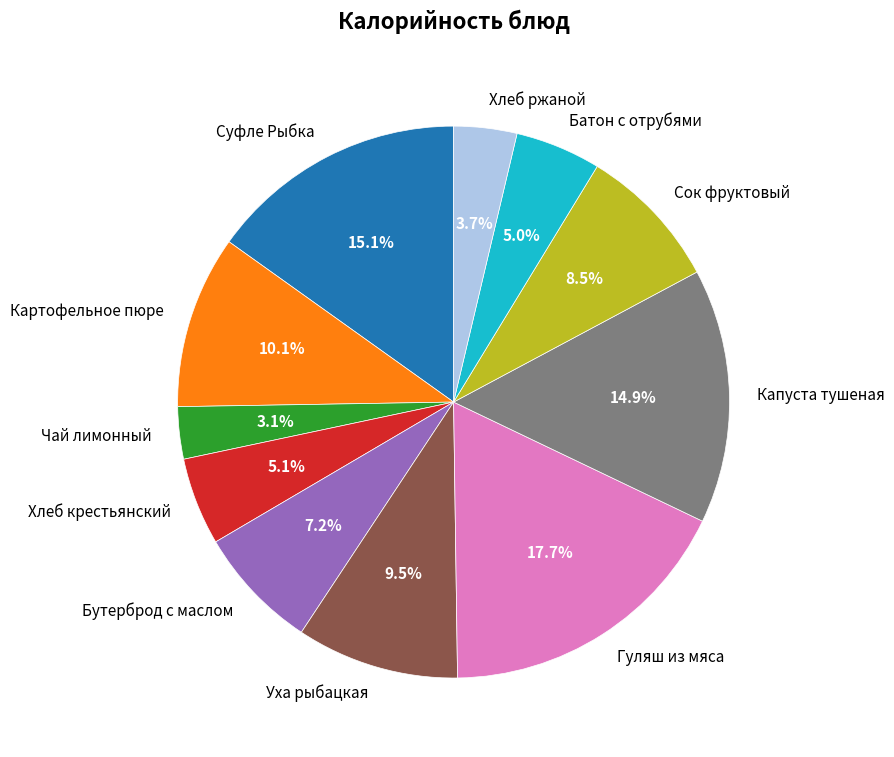

Between Чай лимонный and Картофельное пюре, which is larger?

Картофельное пюре